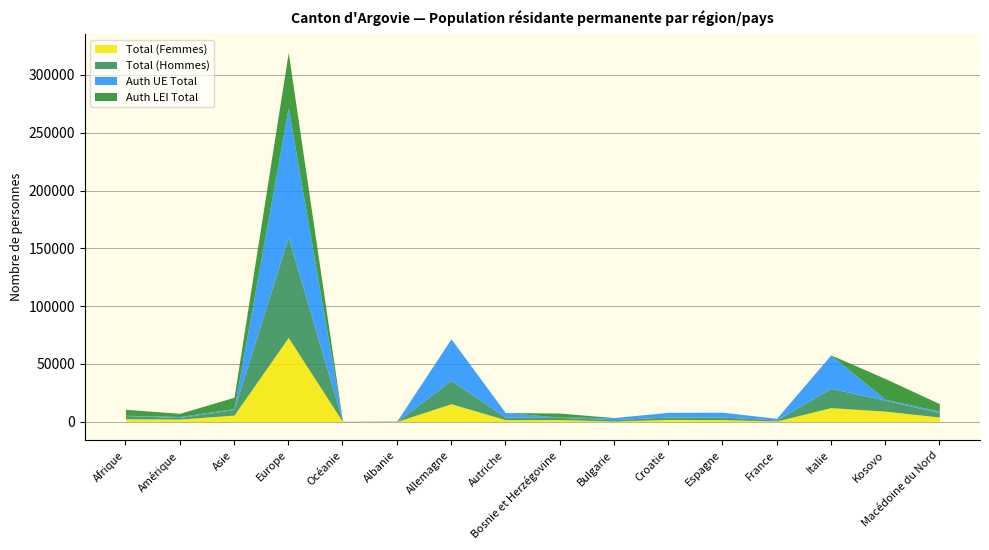

Is it true that Auth LEI Total equals 78445 at Europe?

False